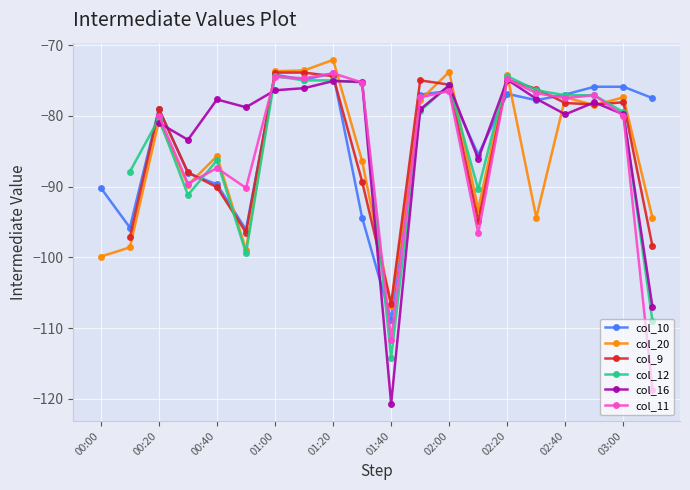

What are all the series names shown in the legend?

col_10, col_20, col_9, col_12, col_16, col_11